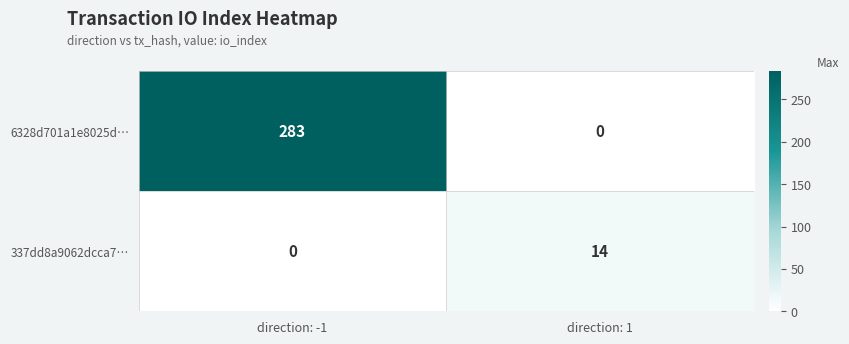

Which category has the highest value in the 6328d701a1e8025d… series?

direction: -1